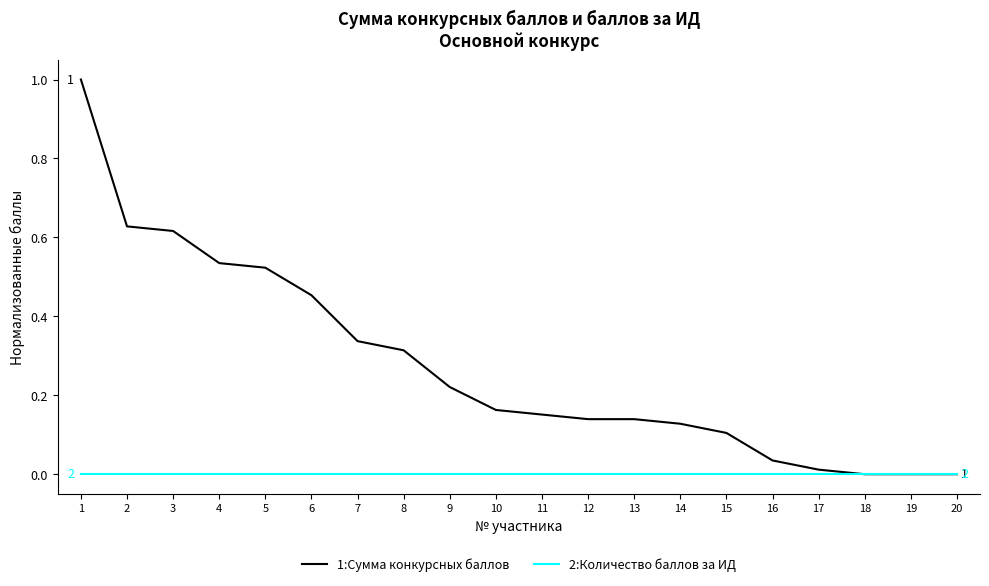

Which series has the largest range (max minus min)?

1:Сумма конкурсных баллов